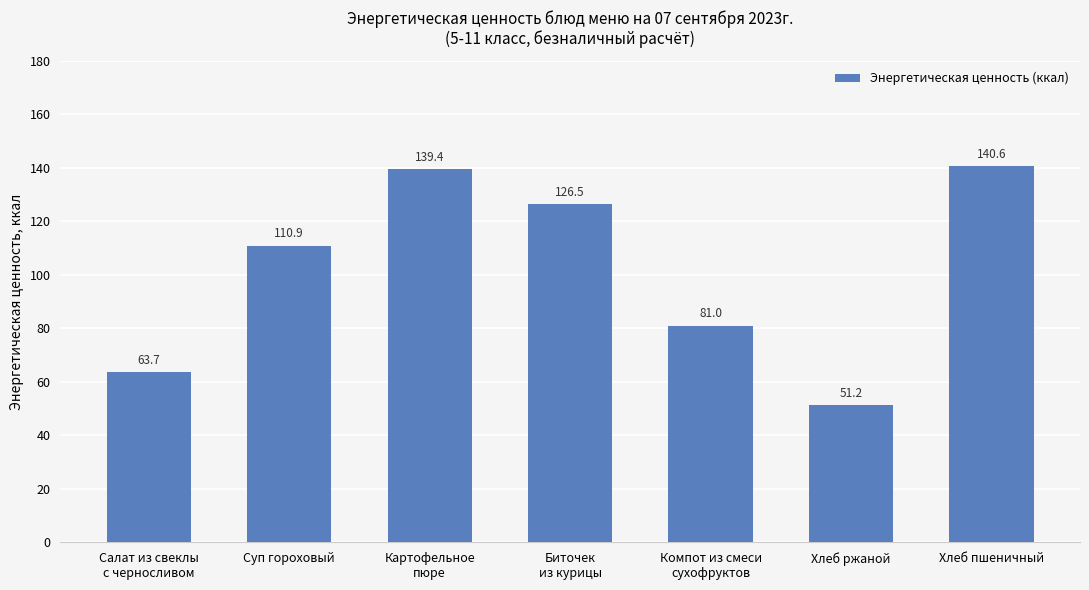

How many bars are there in total?

7